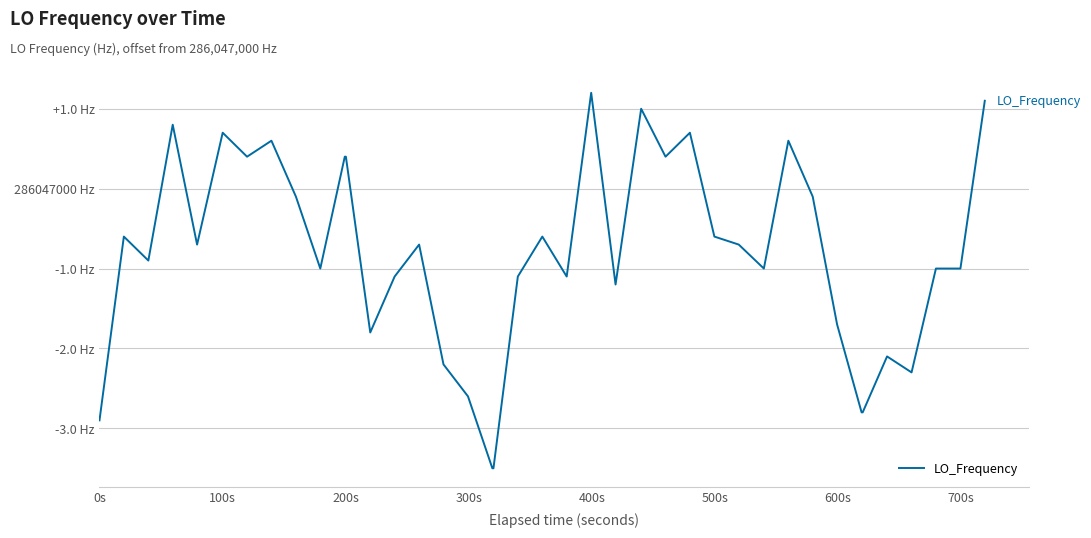

Does the chart display data point markers on the line(s)?

No